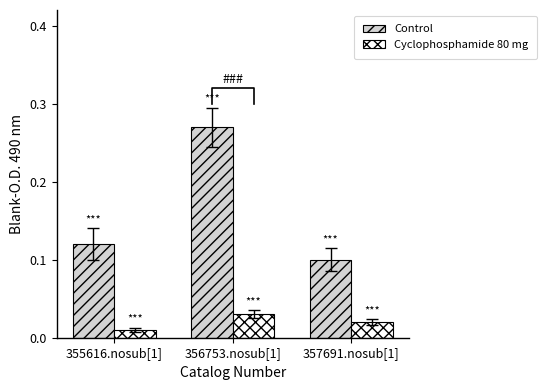

What is the label of the 3rd bar from the left?

357691.nosub[1]